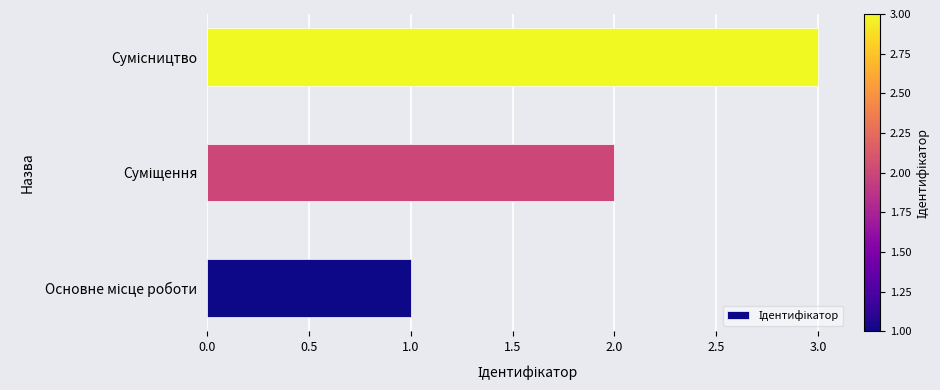

What is the maximum value shown in the chart?

3